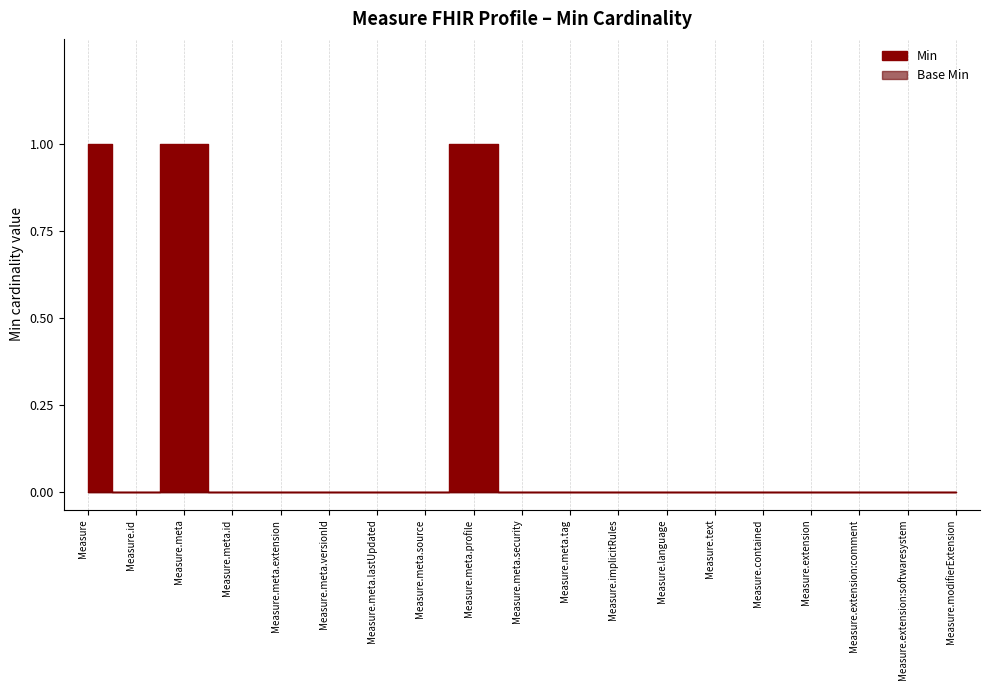

How many lines are shown in the chart?

2